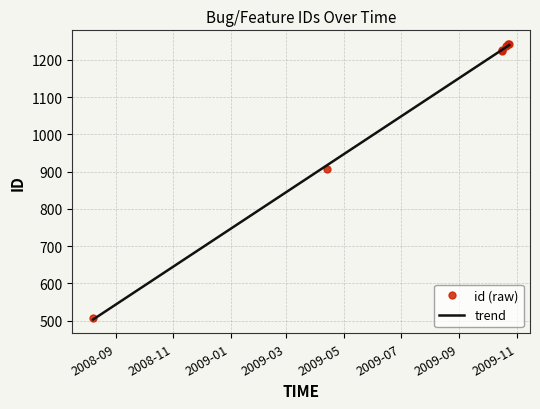

What is the minimum value for trend?

502.8